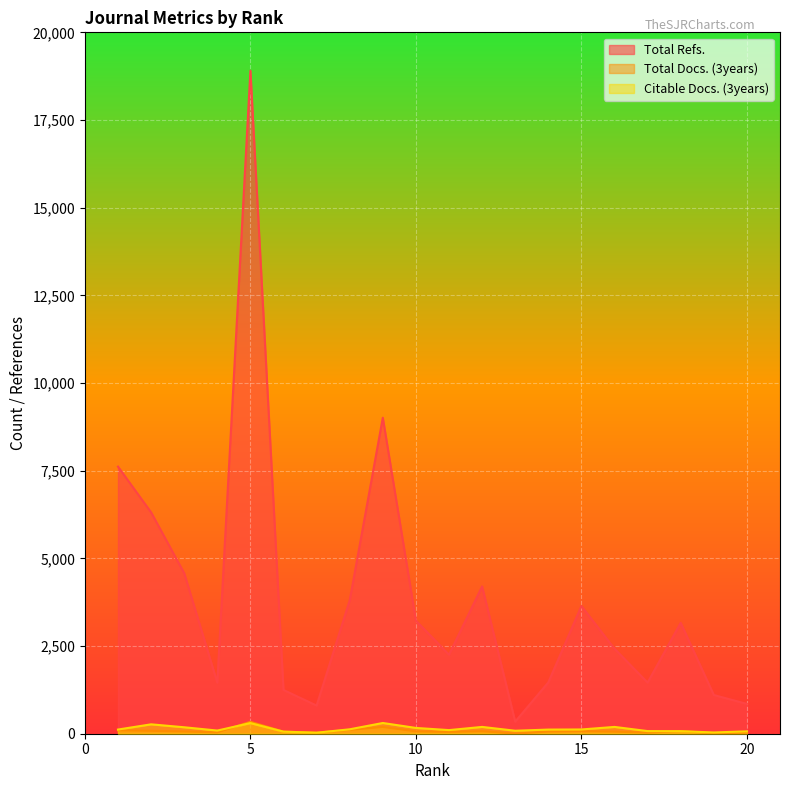

Which series has the widest spread of values?

Total Refs.